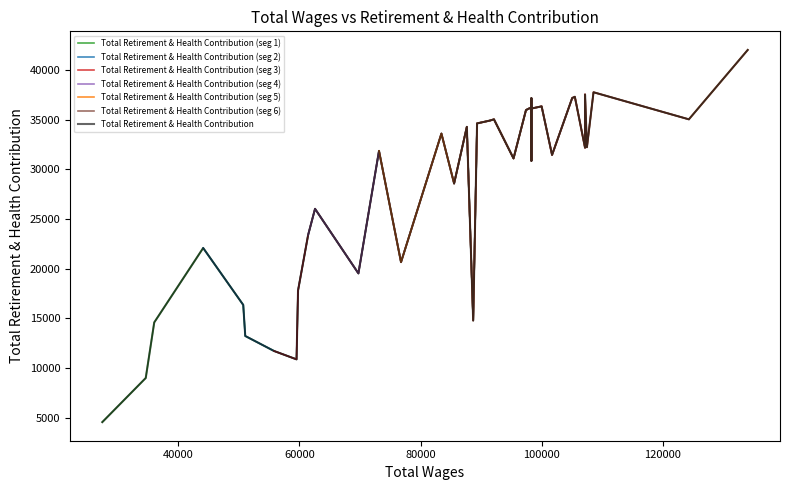

How many lines are shown in the chart?

1